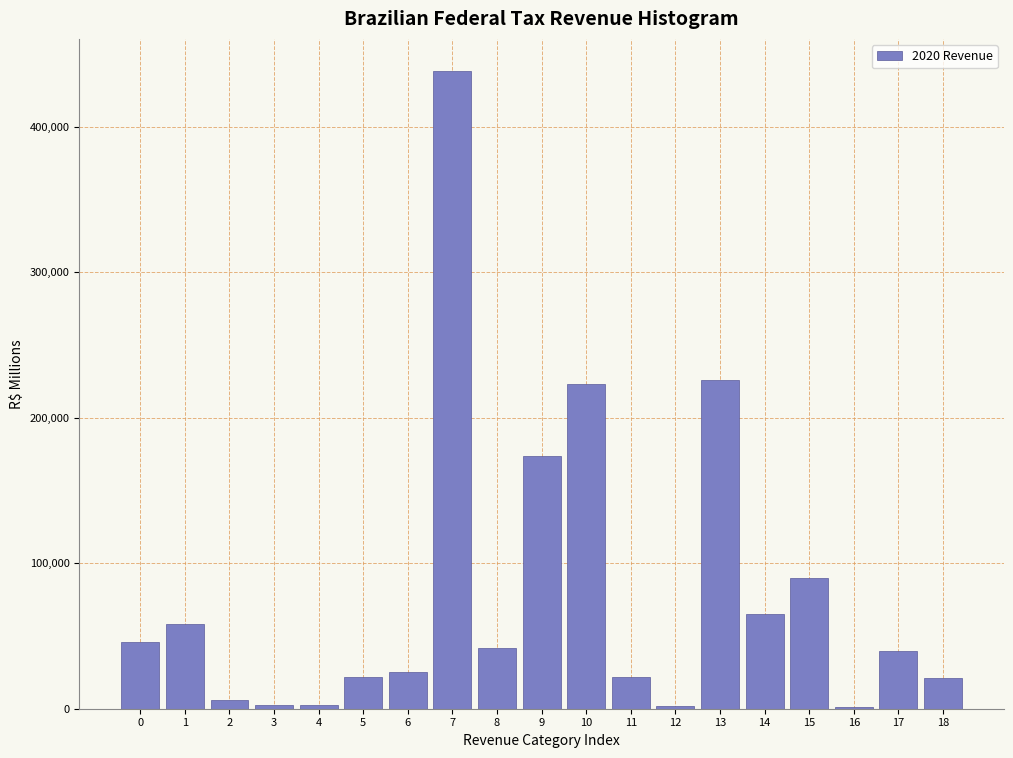

Is it true that the value at 15 is 89797.2?

True